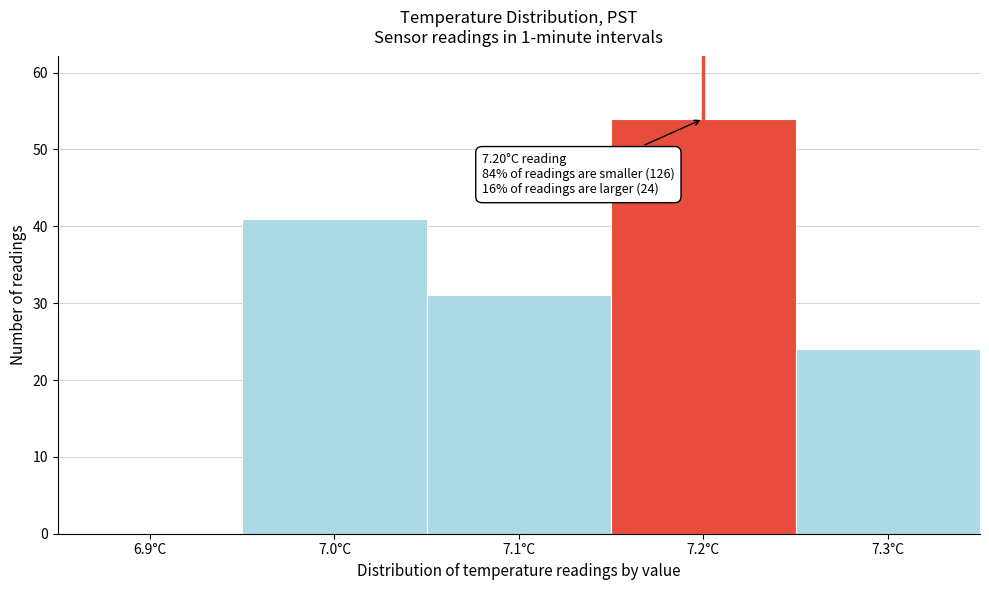

Over which range of the x-axis is the bar tallest?

7.15 to 7.25